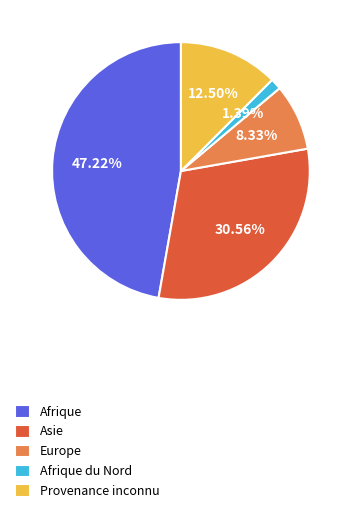

Which category has the smallest portion of the pie?

Afrique du Nord